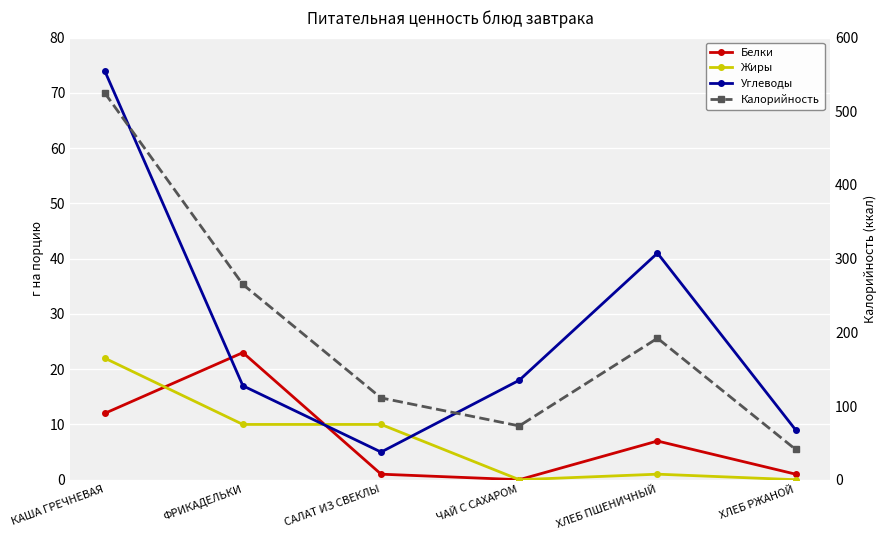

Reading left to right, what are all the values shown in this chart?

Белки: 12	23	1	0	7	1
Жиры: 22	10	10	0	1	0
Углеводы: 74	17	5	18	41	9
Калорийность: 525	265	111	73	192	41